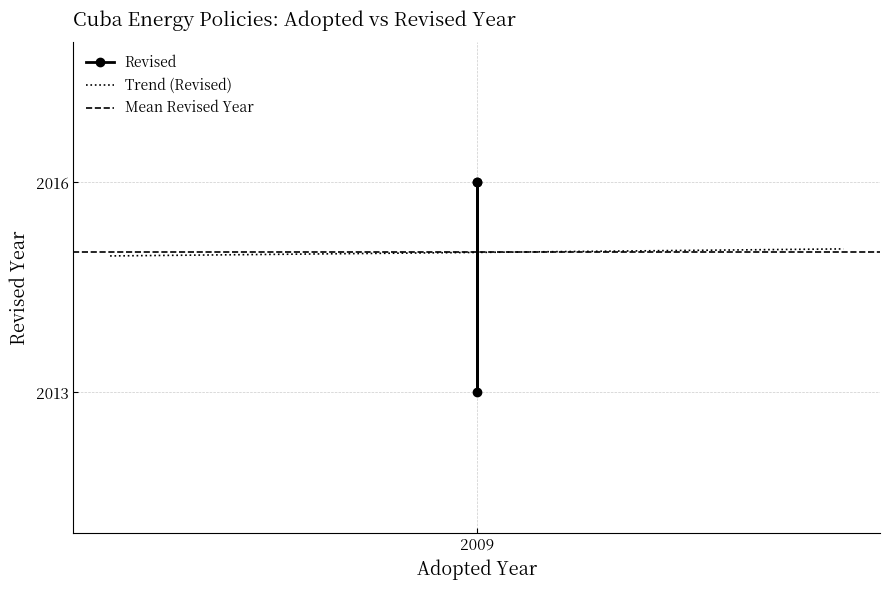

What is the value of the 1st point from the left?

2016